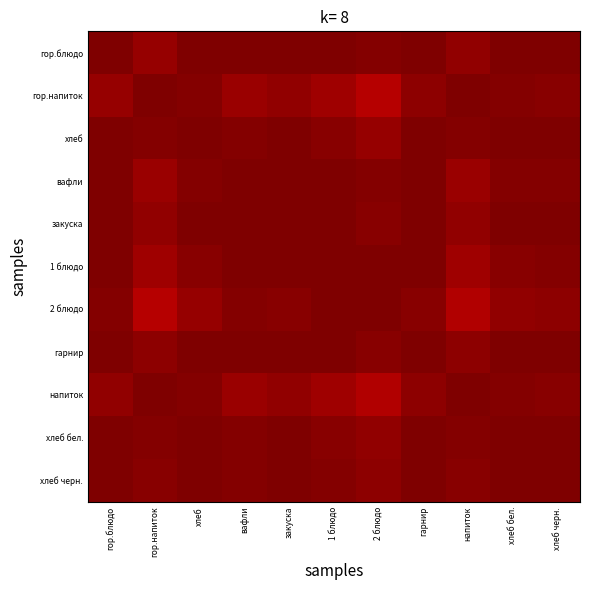

What is the total value across all series at хлеб черн.?

10.9